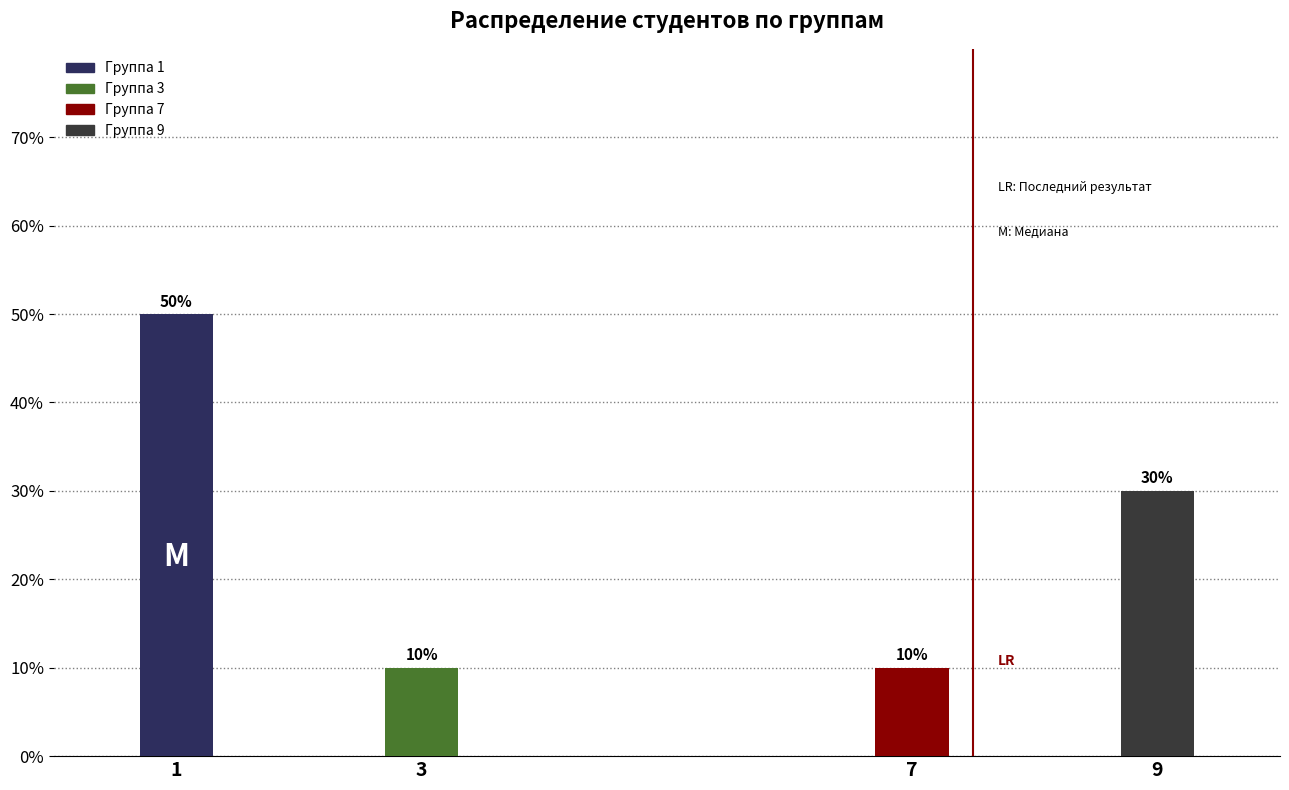

At which category does the chart reach its minimum across all series?

3